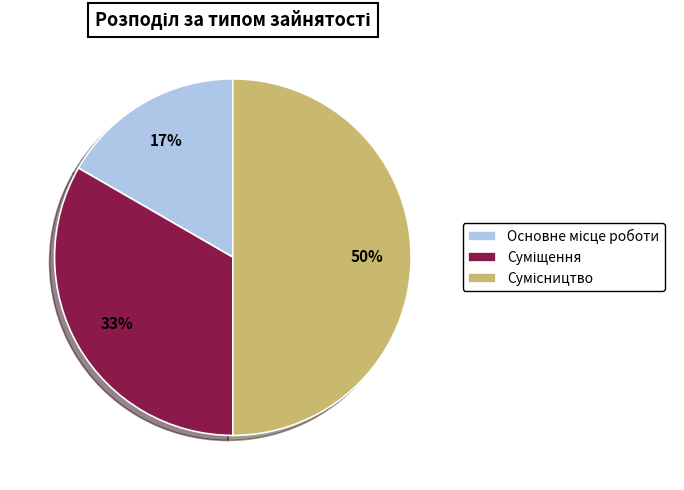

To the nearest percent, what is the average slice percentage?

33%